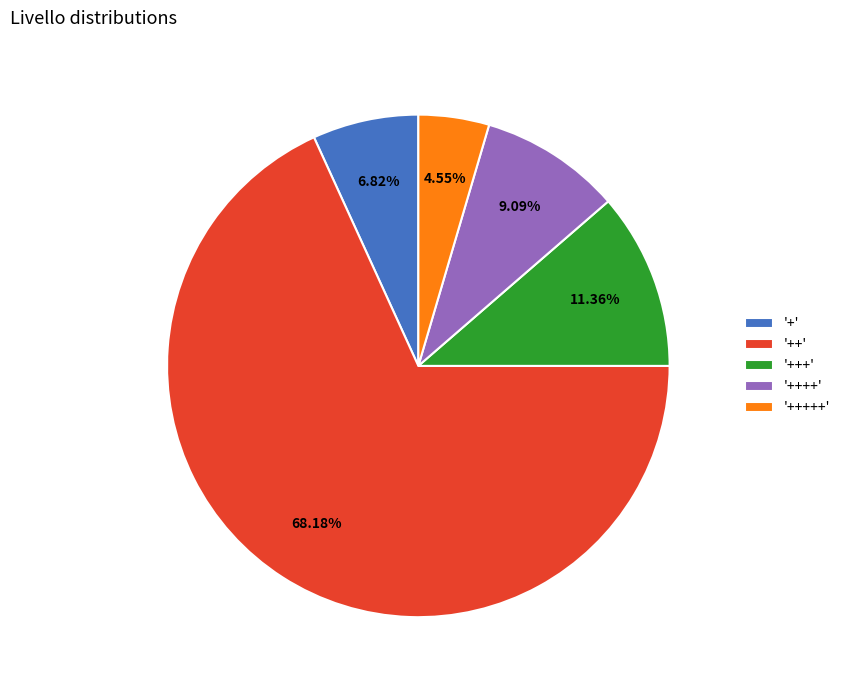

Between '+++' and '+++++', which is larger?

'+++'